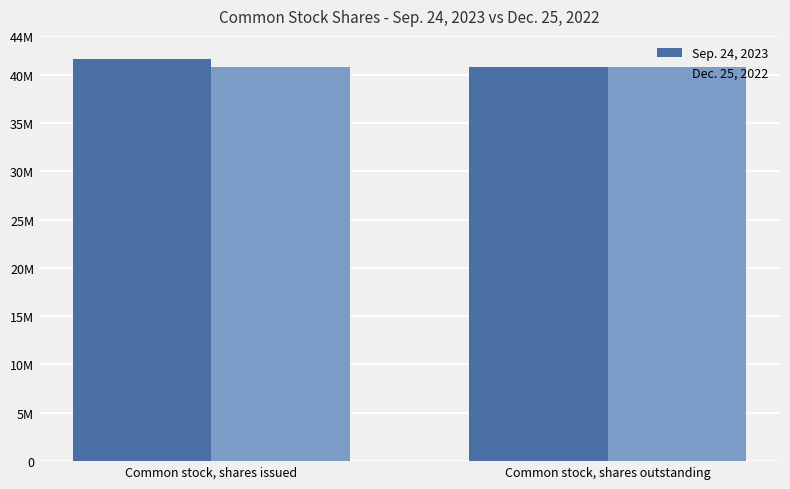

Which series changed the most between Common stock, shares issued and Common stock, shares outstanding?

Sep. 24, 2023